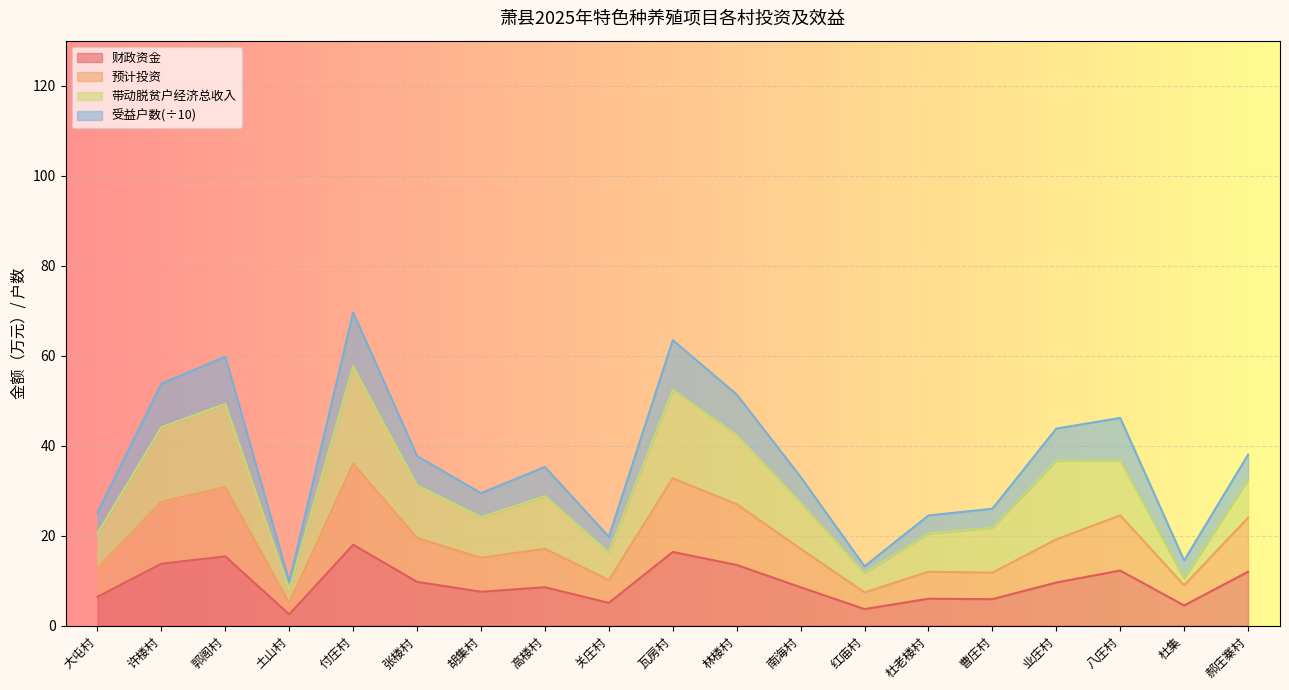

At which category does 财政资金 reach its first local valley?

土山村